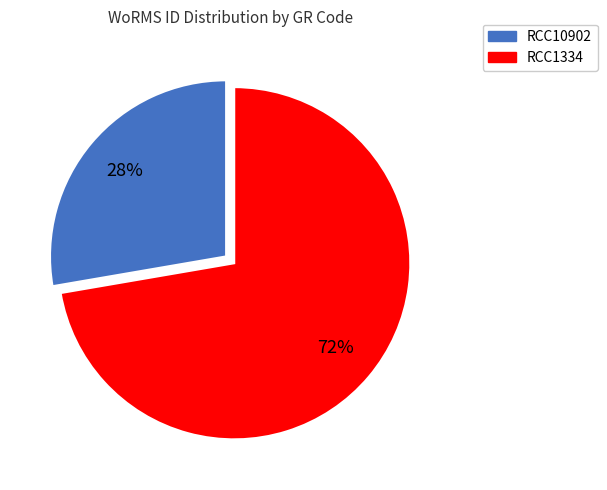

What is the largest slice in the pie chart?

RCC1334